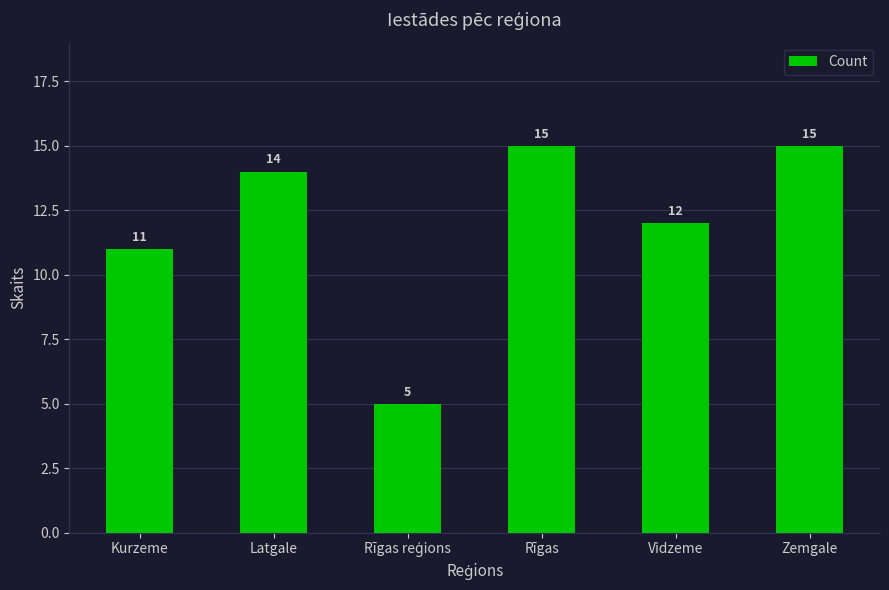

How many values are below 14?

3